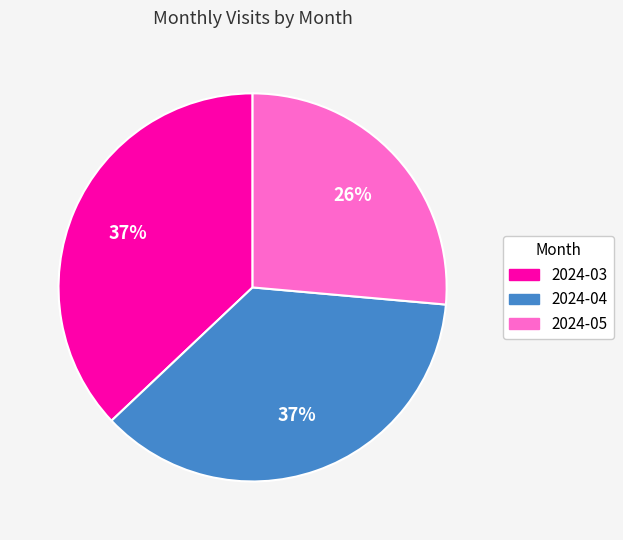

How many segments does this pie chart have?

3